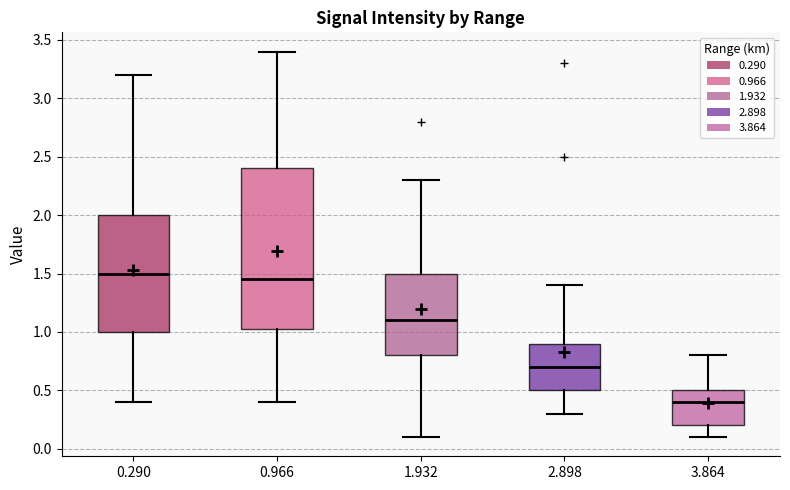

Which box is the tallest, from its lower edge to its upper edge?

0.966